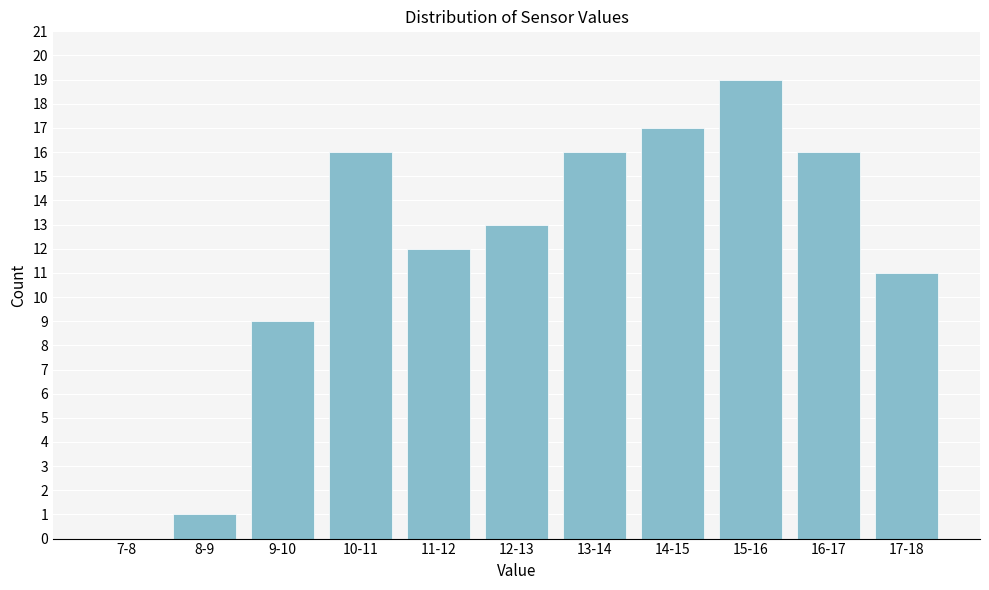

Reading left to right, extract all data points from this chart.

7-8=0	8-9=1	9-10=9	10-11=16	11-12=12	12-13=13	13-14=16	14-15=17	15-16=19	16-17=16	17-18=11